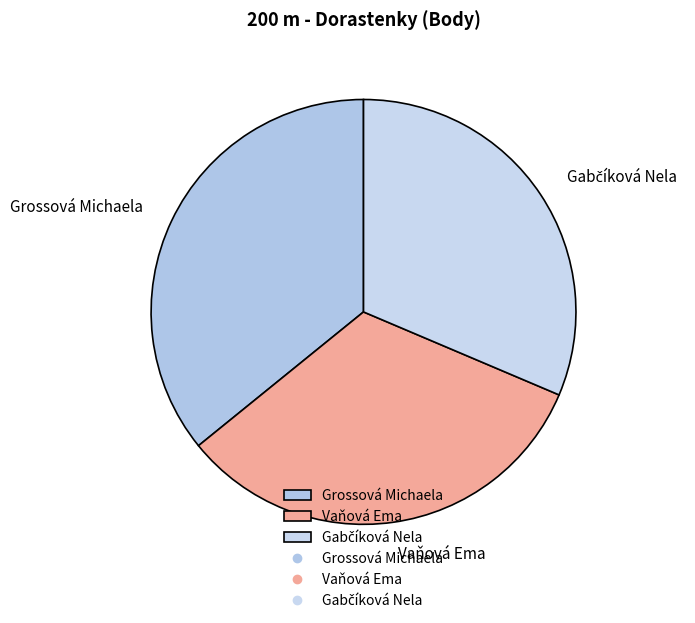

Is there a majority slice in this chart?

No